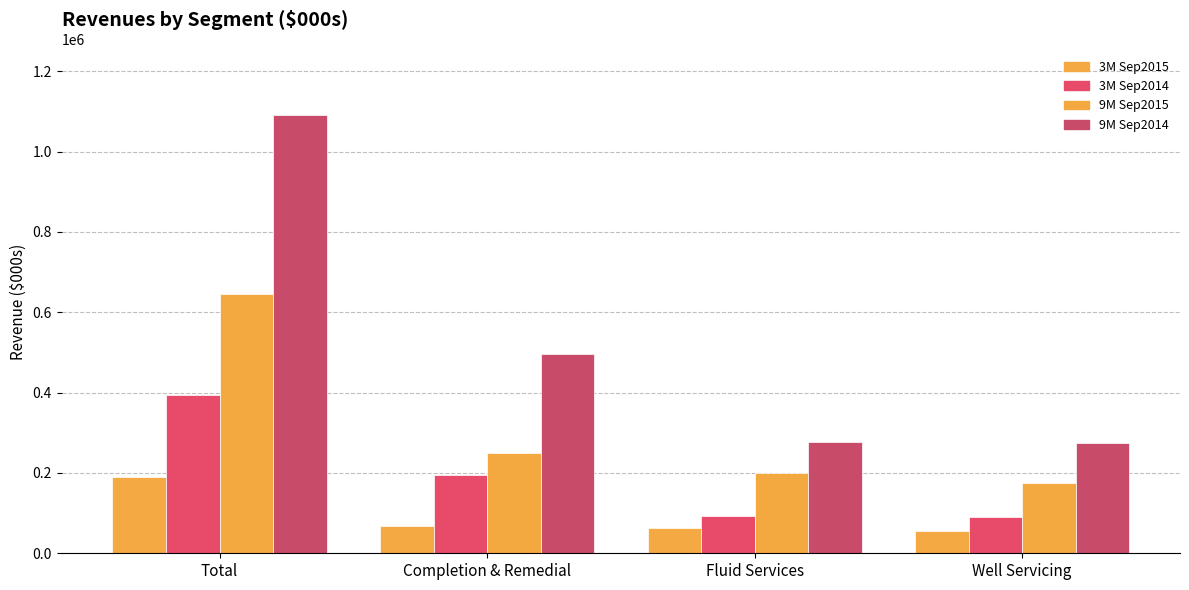

Count the number of categories in the chart.

4